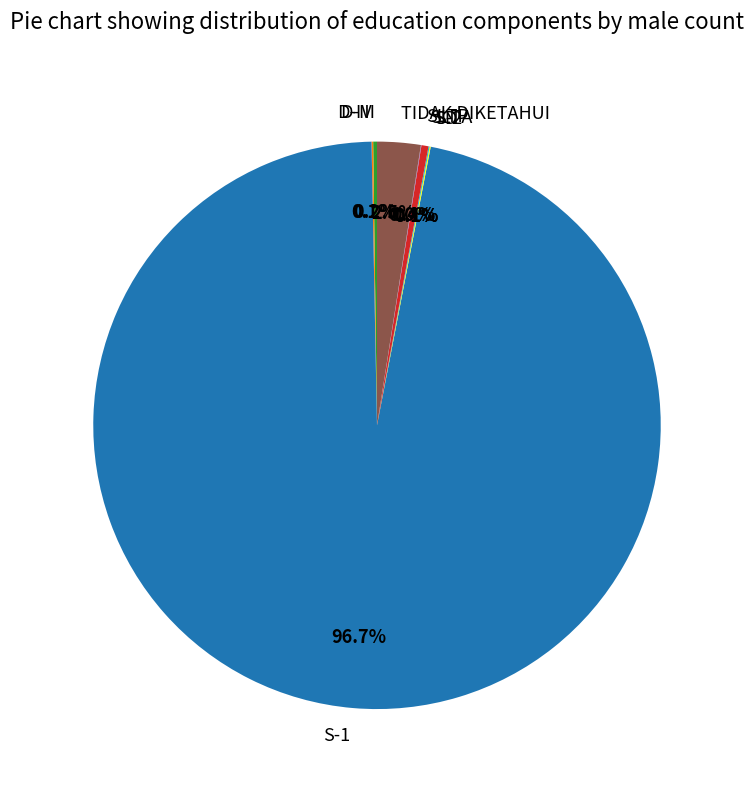

Does any single category account for the majority?

Yes